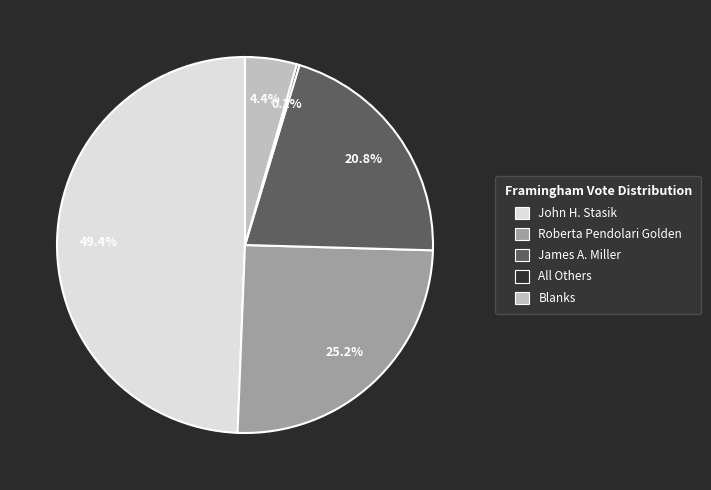

To the nearest percent, what is the difference between the Roberta Pendolari Golden and Blanks slice percentages?

21%